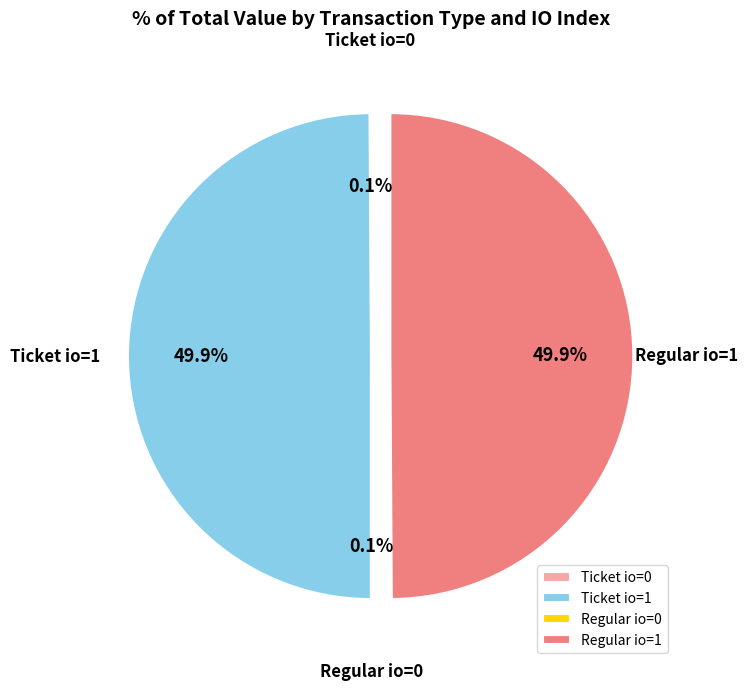

Which category has the smallest portion of the pie?

Ticket io_index=0